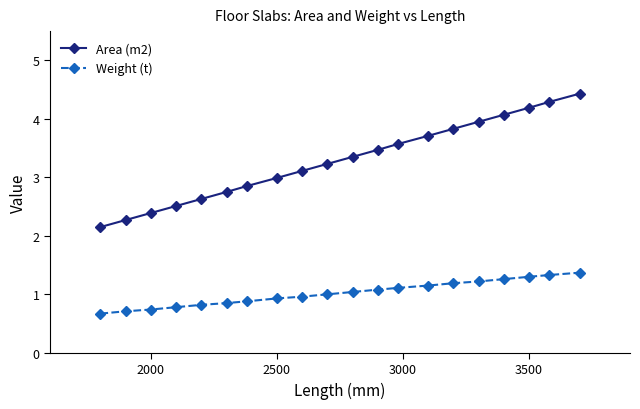

Rank the series by their maximum value, from lowest to highest.

Weight (t), Area (m2)